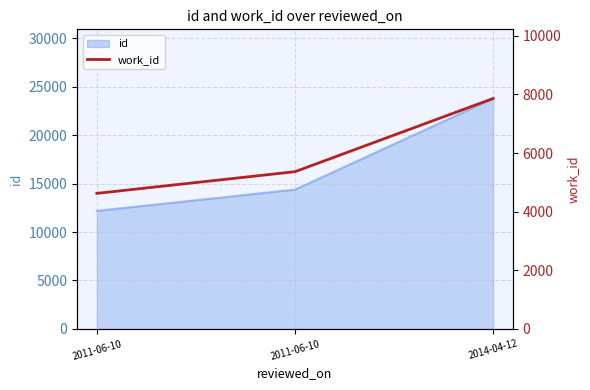

At which label is the value closest to 6245?

2011-06-10